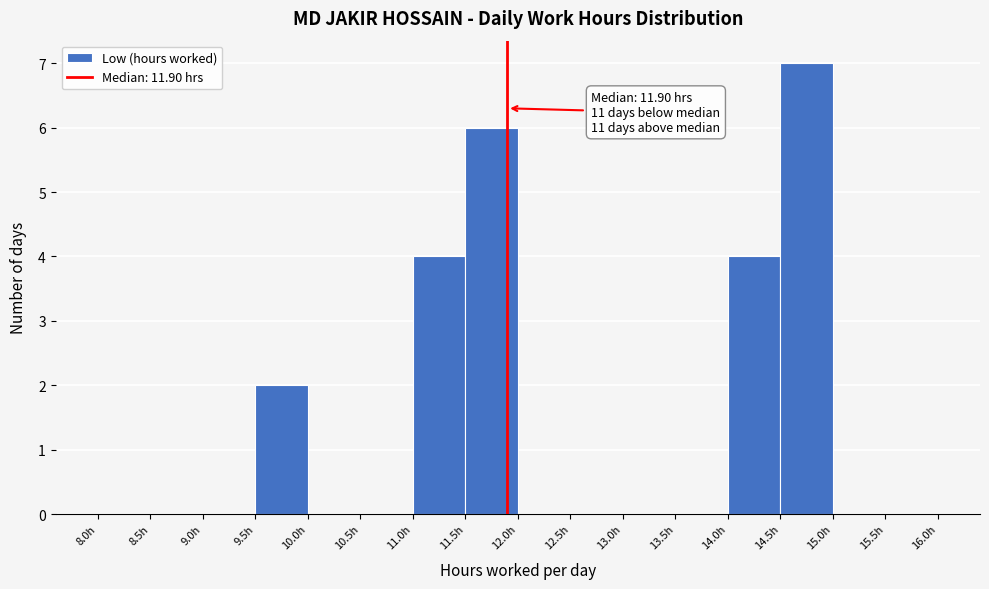

Over which range of the x-axis is the bar tallest?

14.5 to 15.0